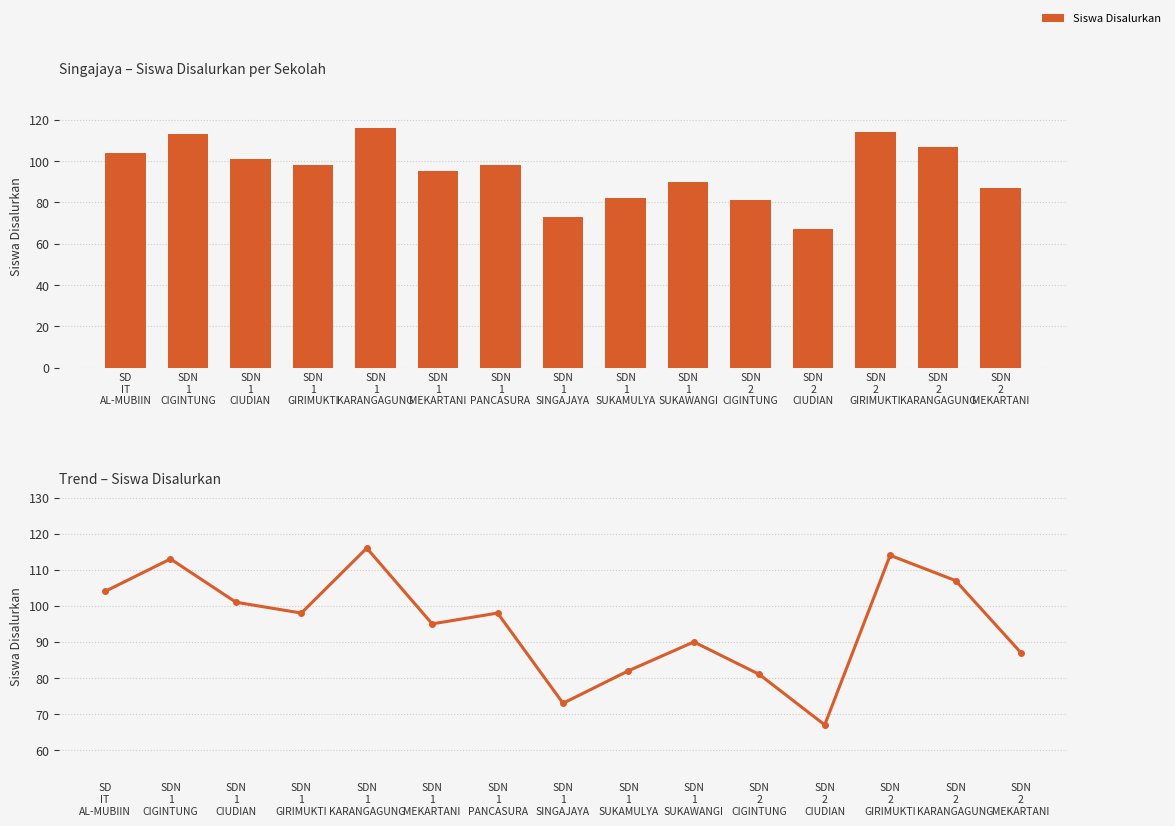

Which label corresponds to the largest value in the chart?

SDN
1
KARANGAGUNG